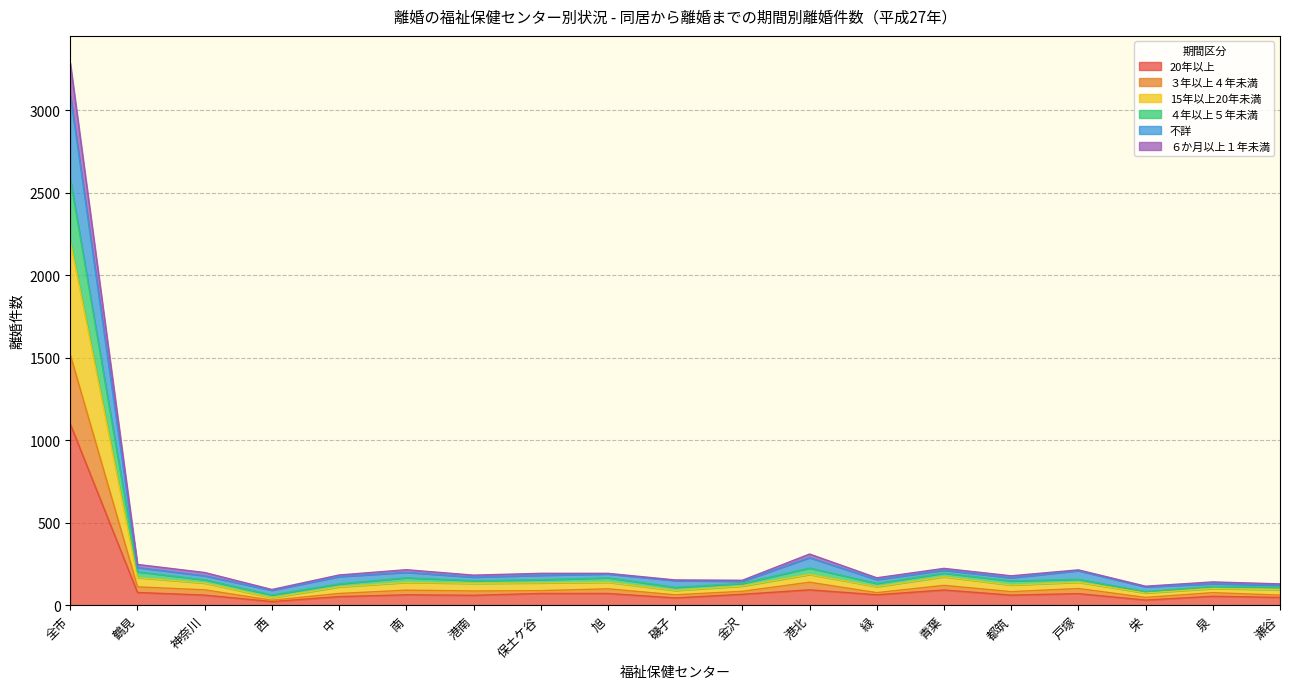

At which label does 20年以上 reach its peak?

全市